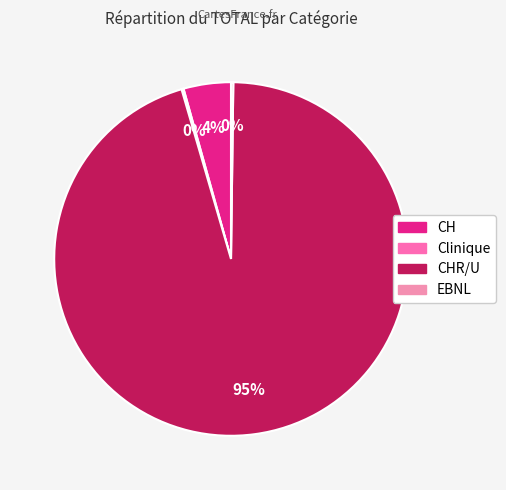

How many slices are in this pie chart?

4